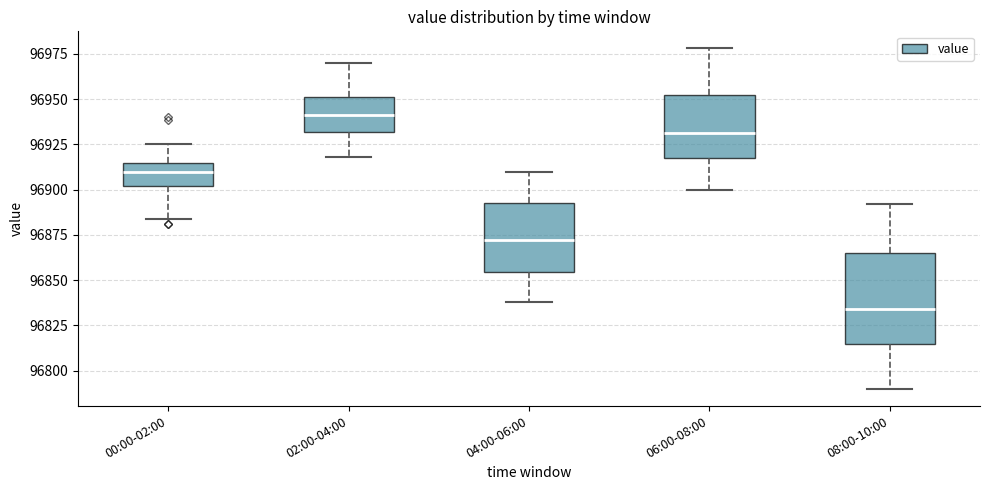

Reading left to right, transcribe this box plot: for each box, give where its median line is, the range the box spans, and where its two whiskers end, as read against the y-axis. The values are not printed on the chart, so give them approximately, as read against the axis.

00:00-02:00: median 96910, box 96900 to 96915, whiskers 96885 to 96925
02:00-04:00: median 96940, box 96930 to 96950, whiskers 96920 to 96970
04:00-06:00: median 96870, box 96855 to 96895, whiskers 96840 to 96910
06:00-08:00: median 96930, box 96920 to 96955, whiskers 96900 to 96980
08:00-10:00: median 96835, box 96815 to 96865, whiskers 96790 to 96890